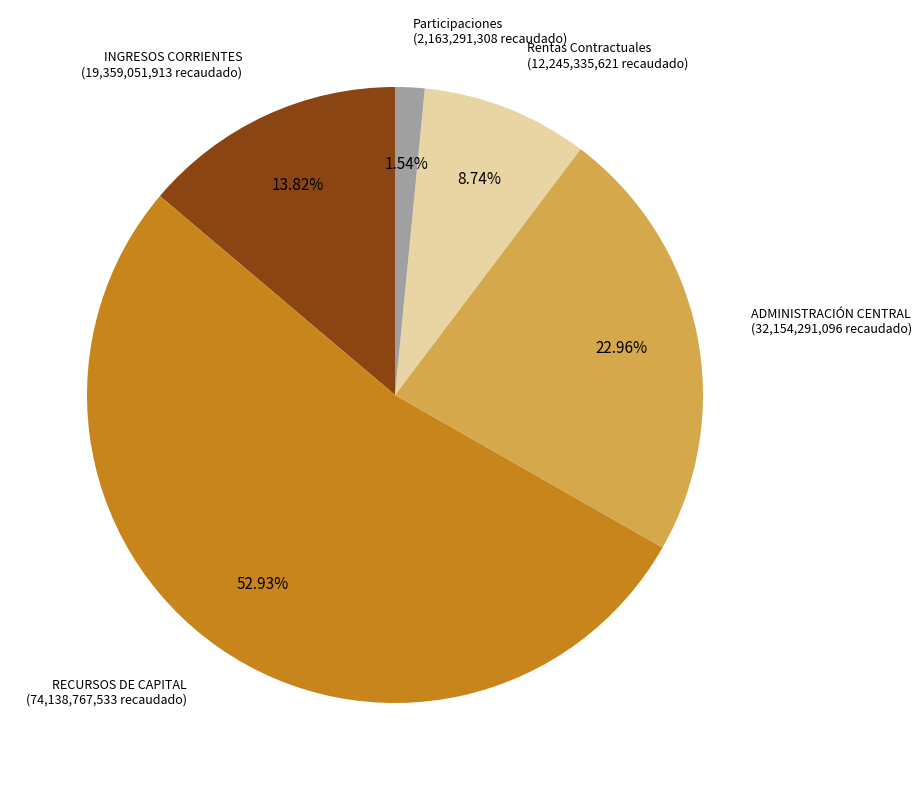

Is there any slice that represents more than half of the pie?

Yes